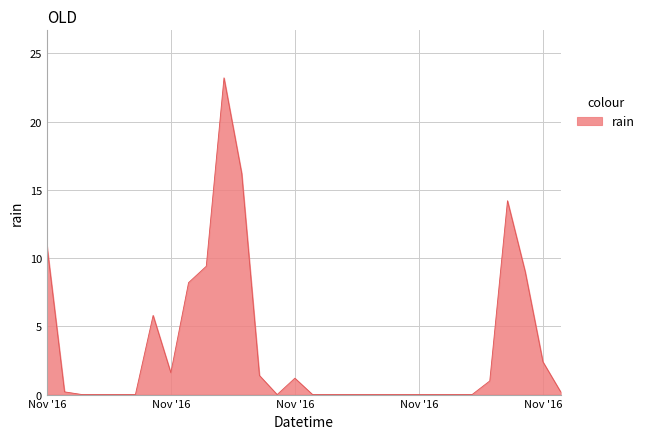

What is the maximum value shown in the chart?

23.2